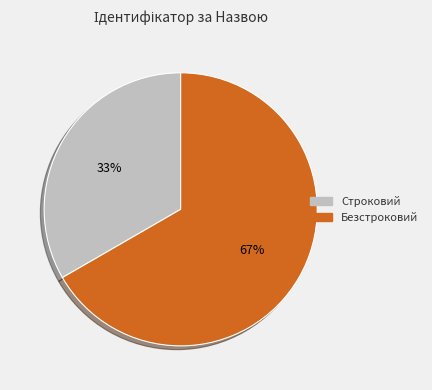

To the nearest percent, what percentage of the pie is Строковий?

33%